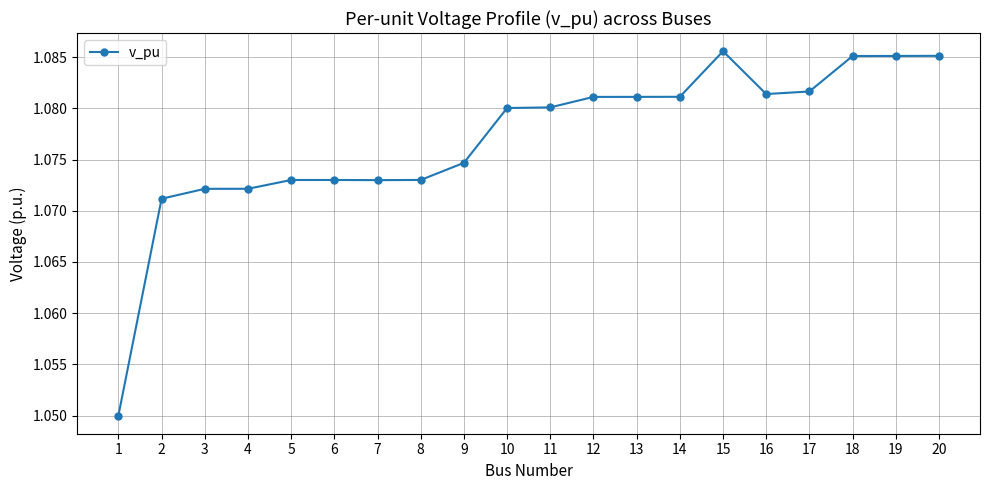

How many values are between 1 and 2?

20